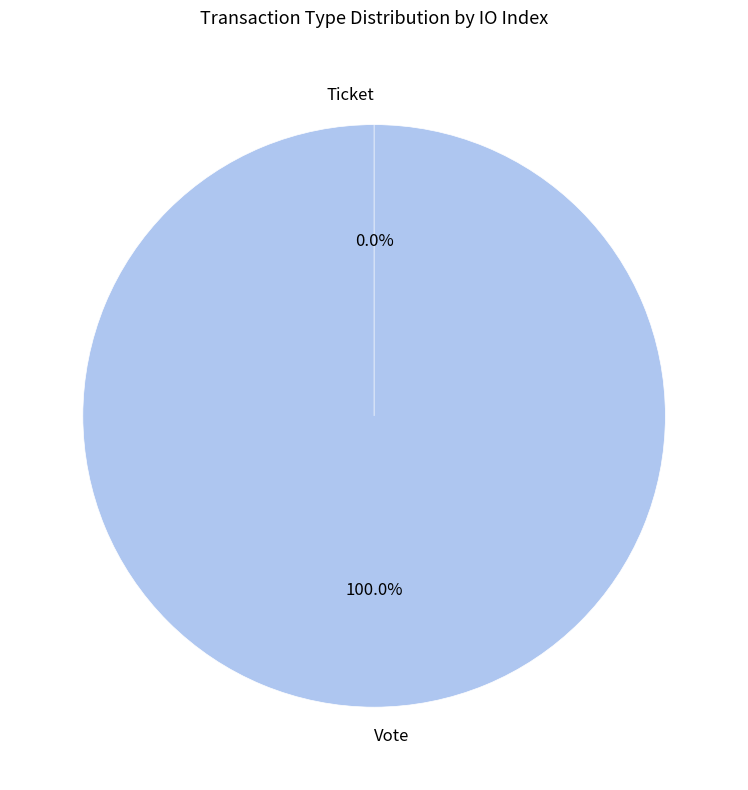

To the nearest percent, what is the average slice percentage?

50%